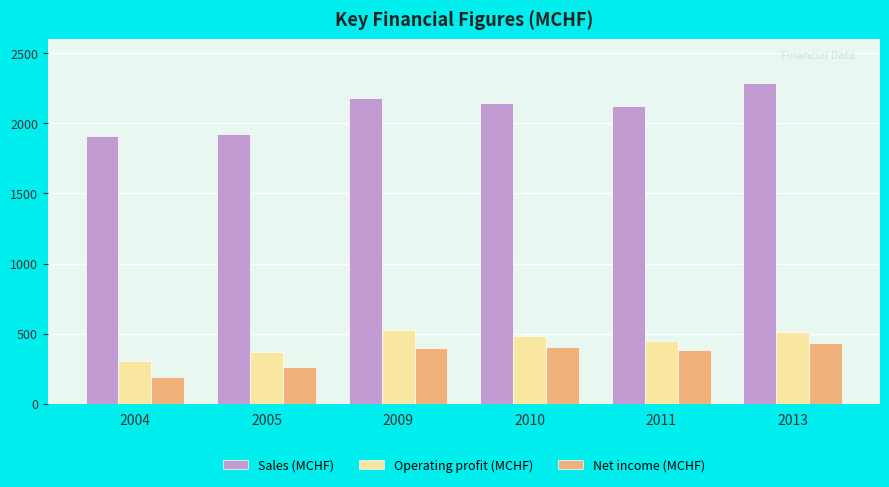

At how many categories does at least one series exceed 1864?

6